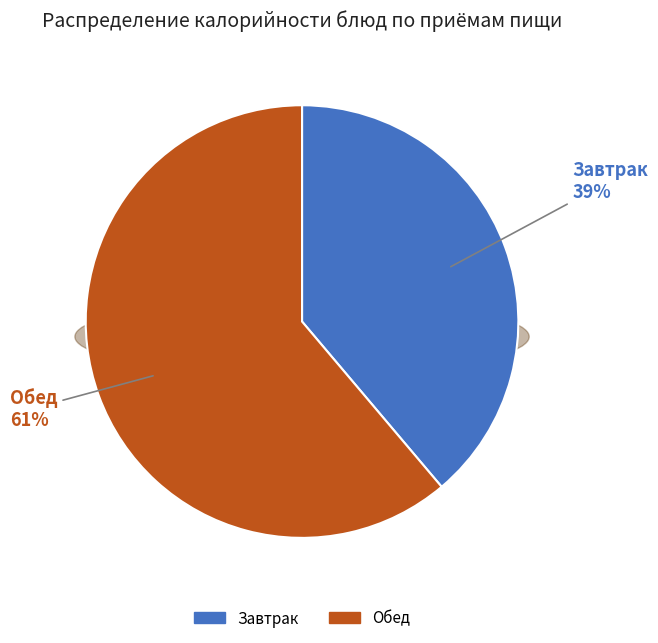

The Масло сливочное (порциями) slice represents 24% of the pie. True or false?

False